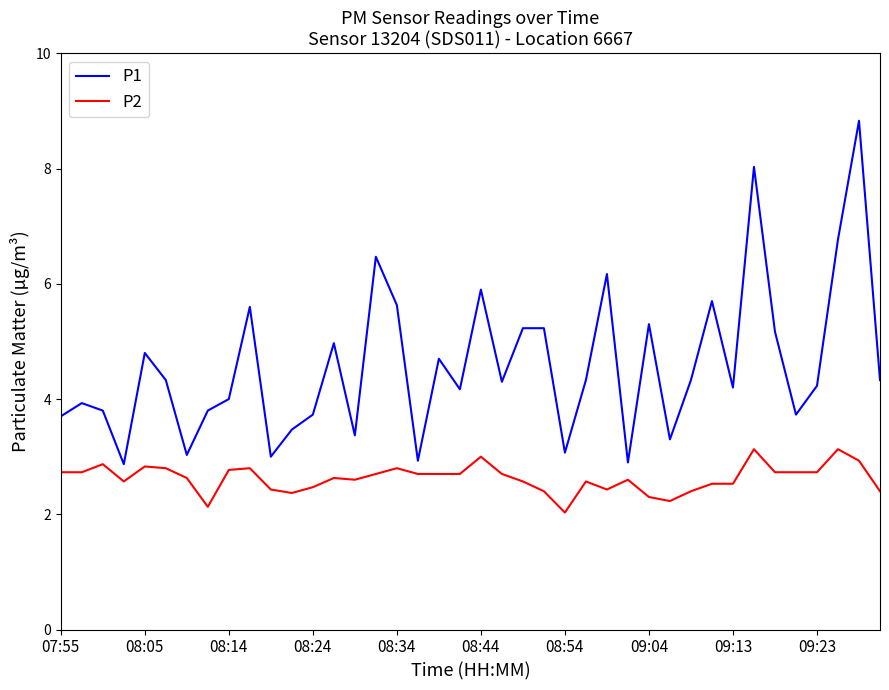

True or false: P2 and P1 cross at least once.

False